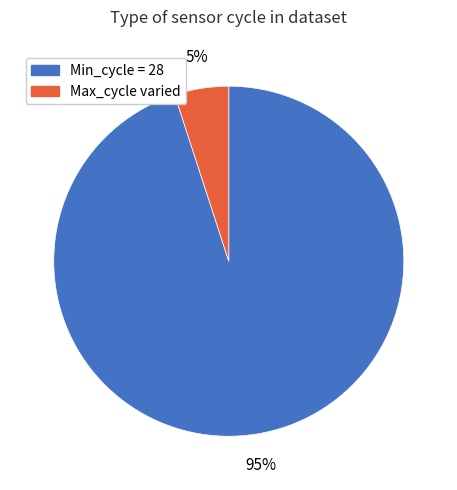

To the nearest percent, what is the difference between the largest and smallest slice percentages?

90%